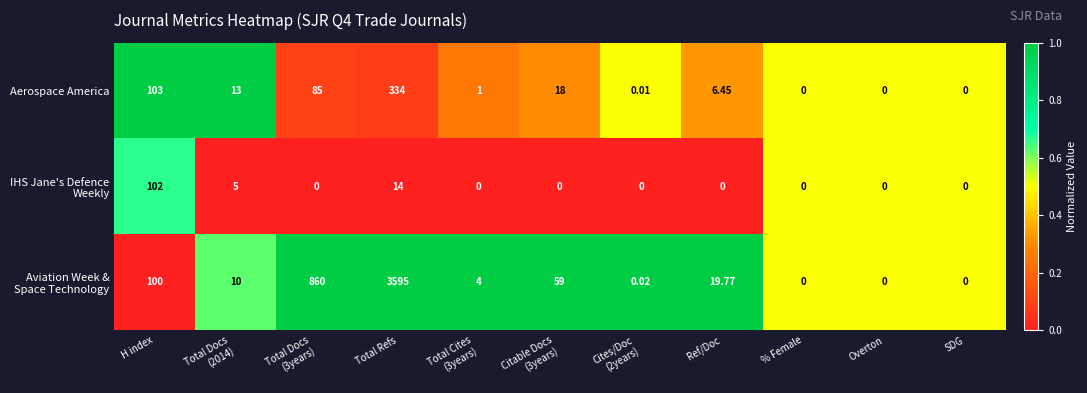

At which category is the sum across all series the highest?

Total Refs